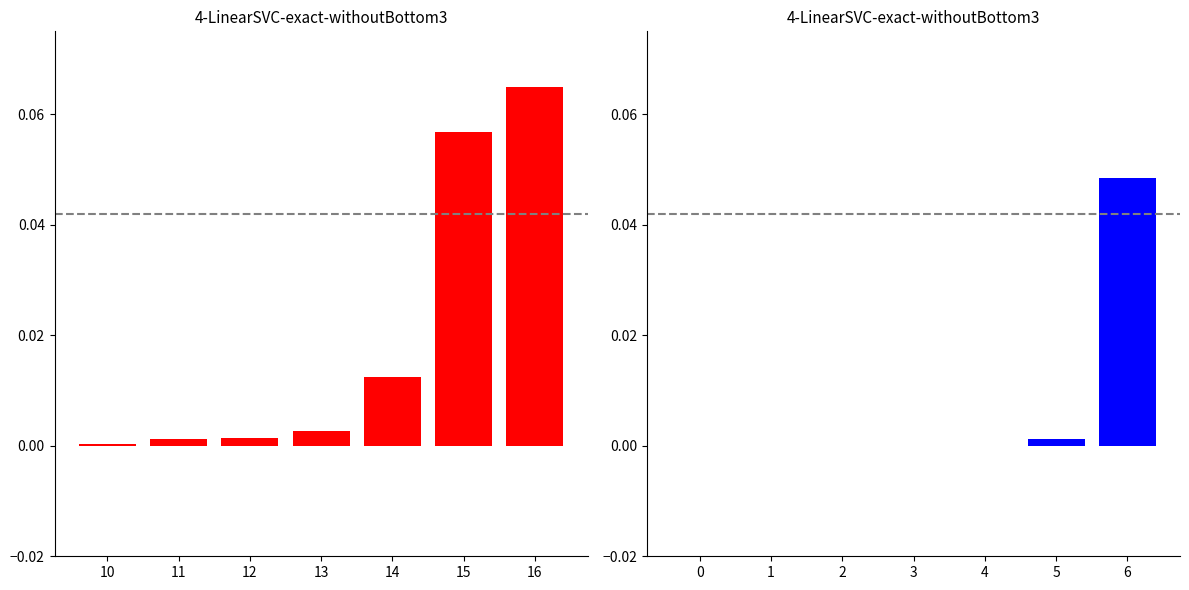

Does the chart contain stacked bars?

No